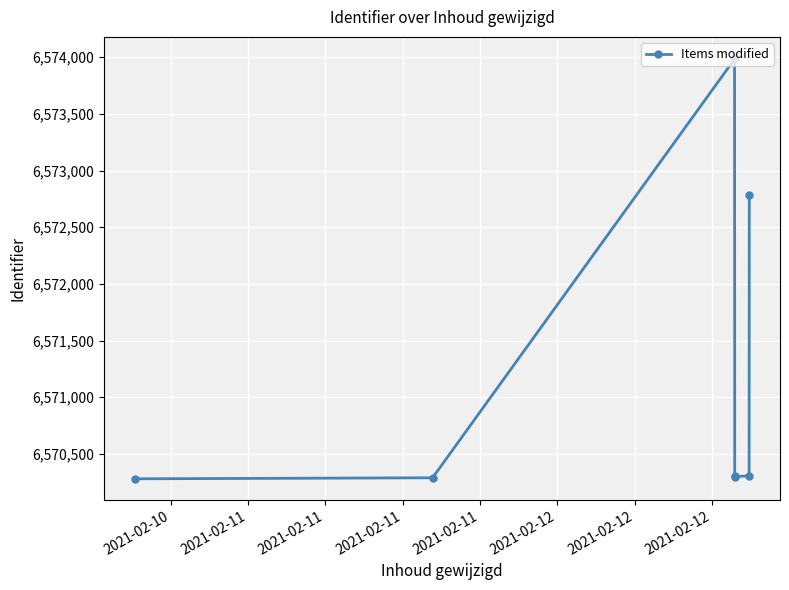

What is the maximum value shown in the chart?

6573993